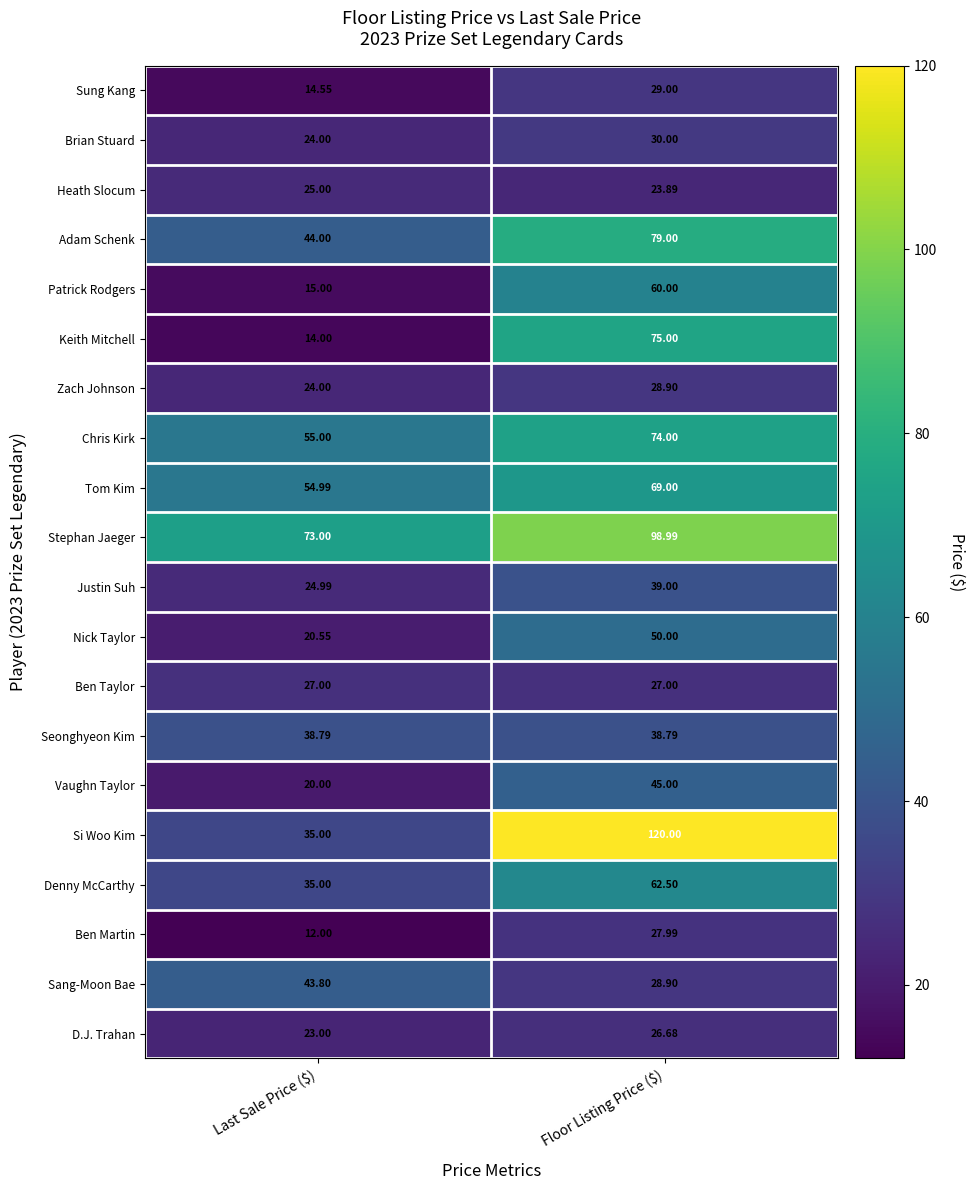

Which series has the largest total across all categories?

Stephan Jaeger